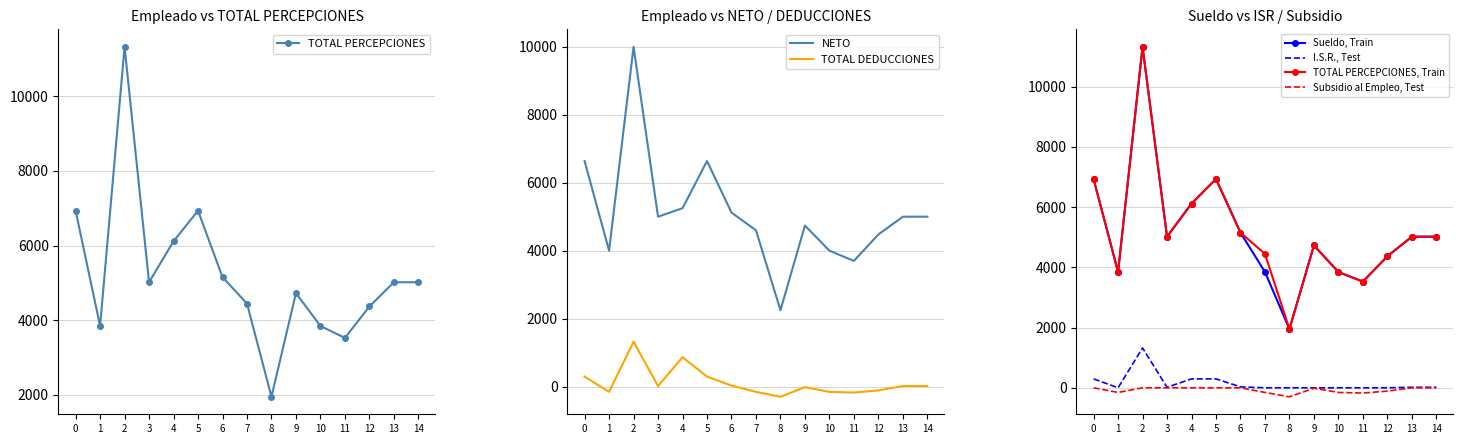

What is the value of the TOTAL PERCEPCIONES point at the 7th from the left?

5154